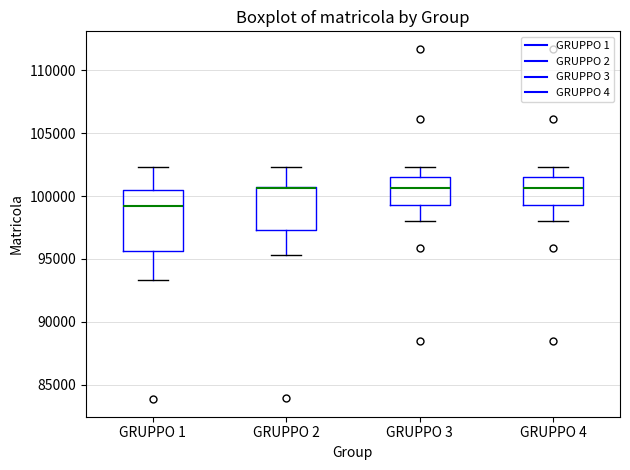

Comparing the boxes themselves (not the whiskers), which one is the tallest?

GRUPPO 1